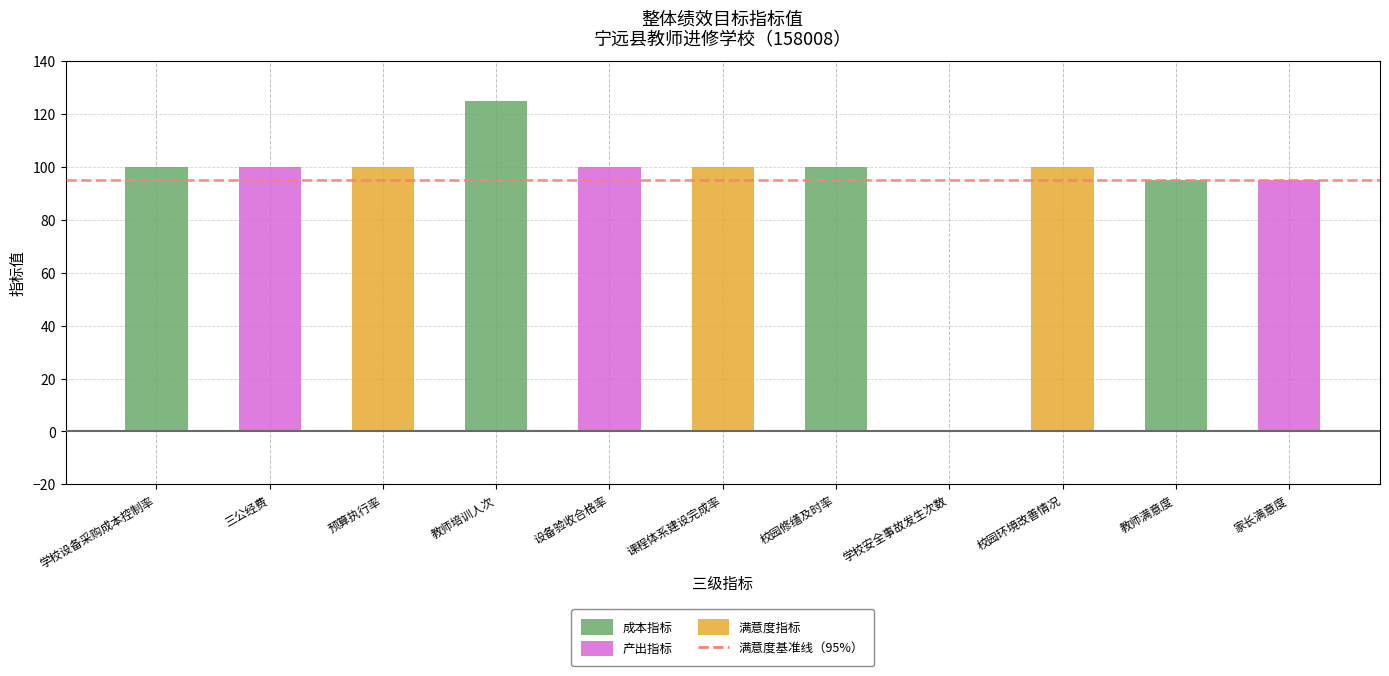

What is the change in value from 预算执行率 to 家长满意度?

-5